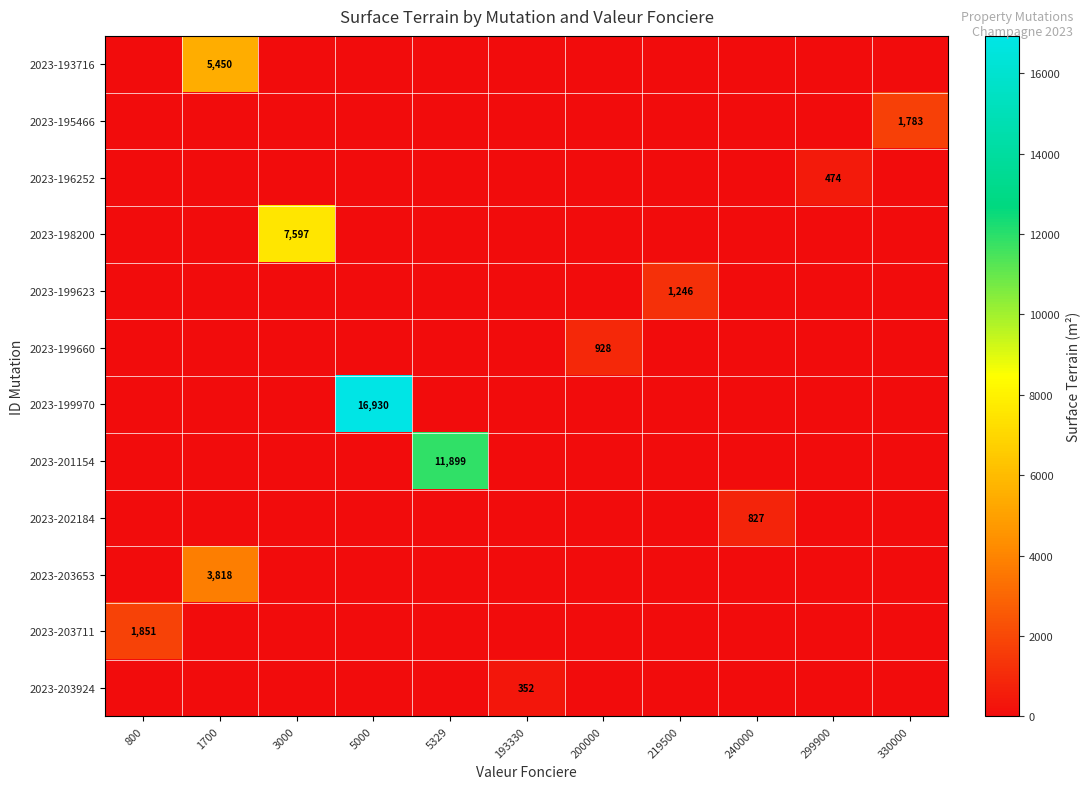

Is it true that 2023-199970 equals 16930 at 5000?

True